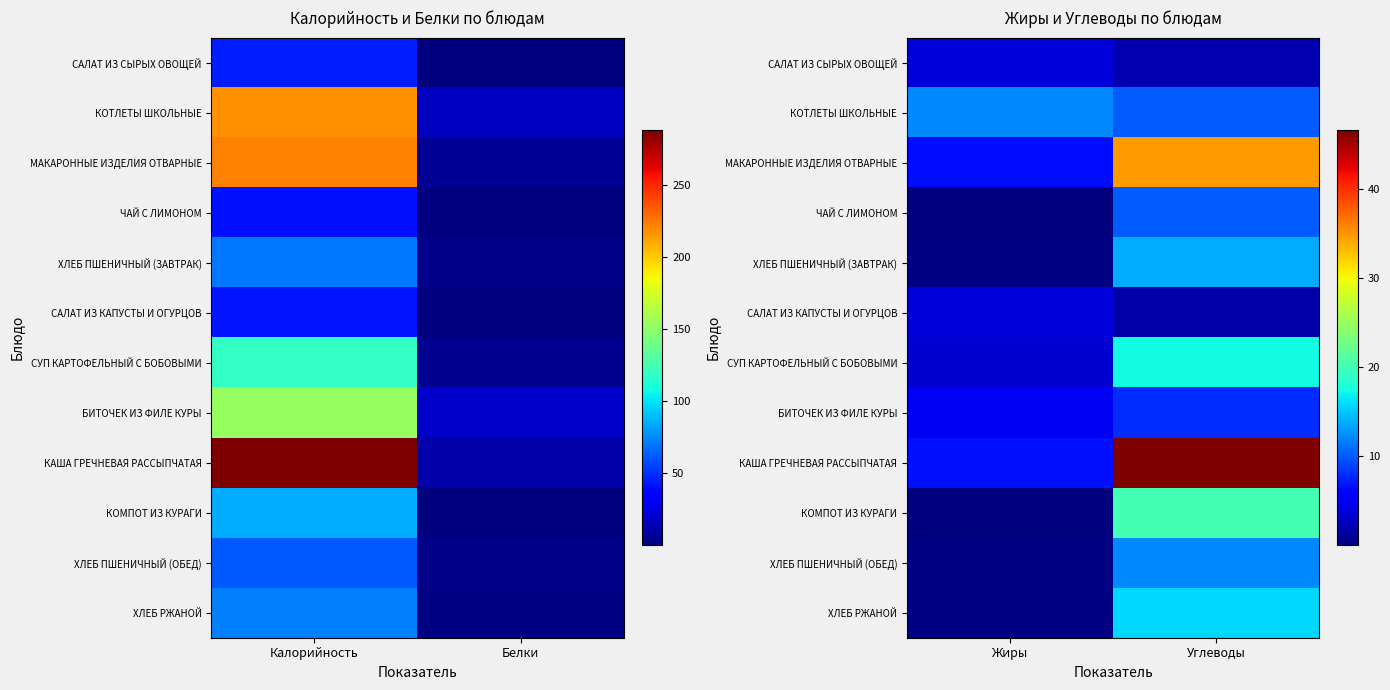

Which series changed the most between Жиры and Углеводы?

КАША ГРЕЧНЕВАЯ РАССЫПЧАТАЯ